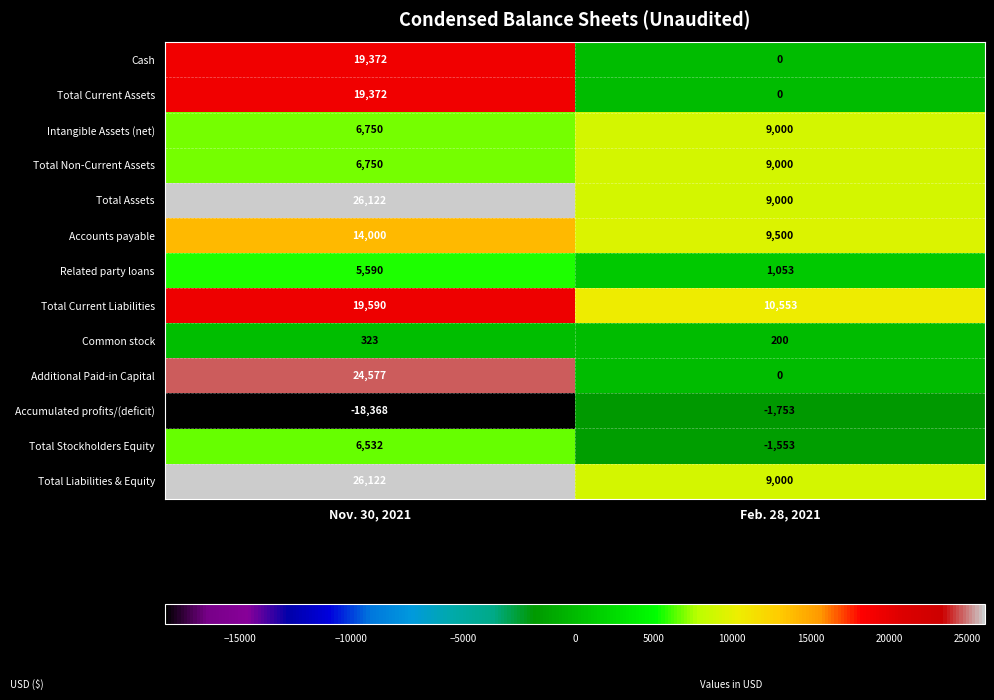

List the labels in order of Common stock value, smallest first.

Feb. 28, 2021, Nov. 30, 2021